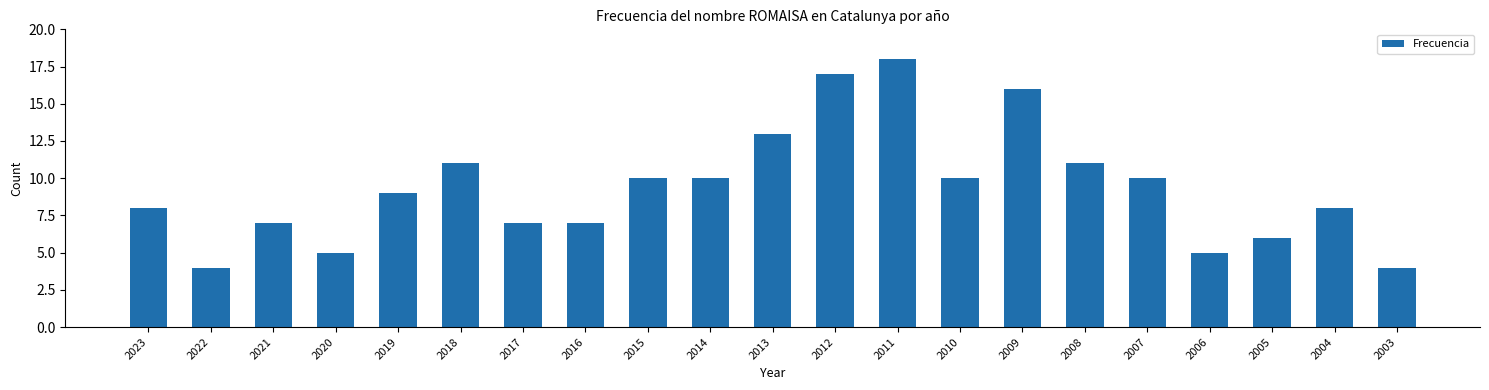

What is the minimum value shown in the chart?

4